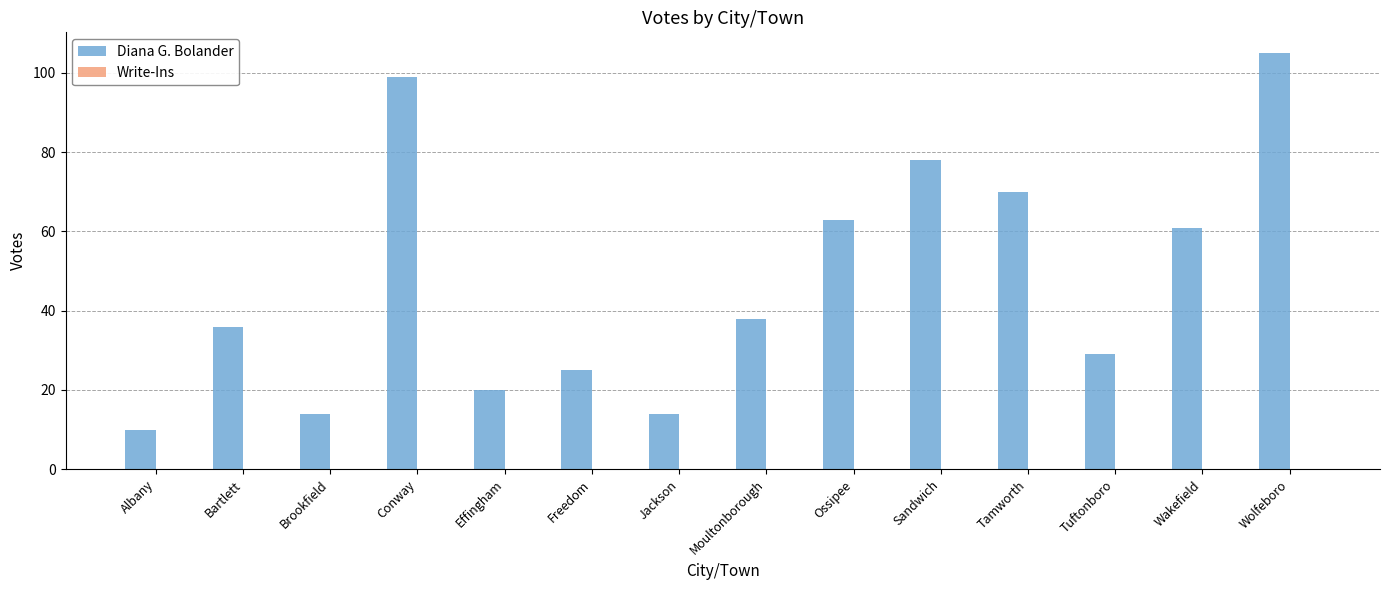

Approximately how many times larger is the value at Conway compared to Tamworth?

1.4